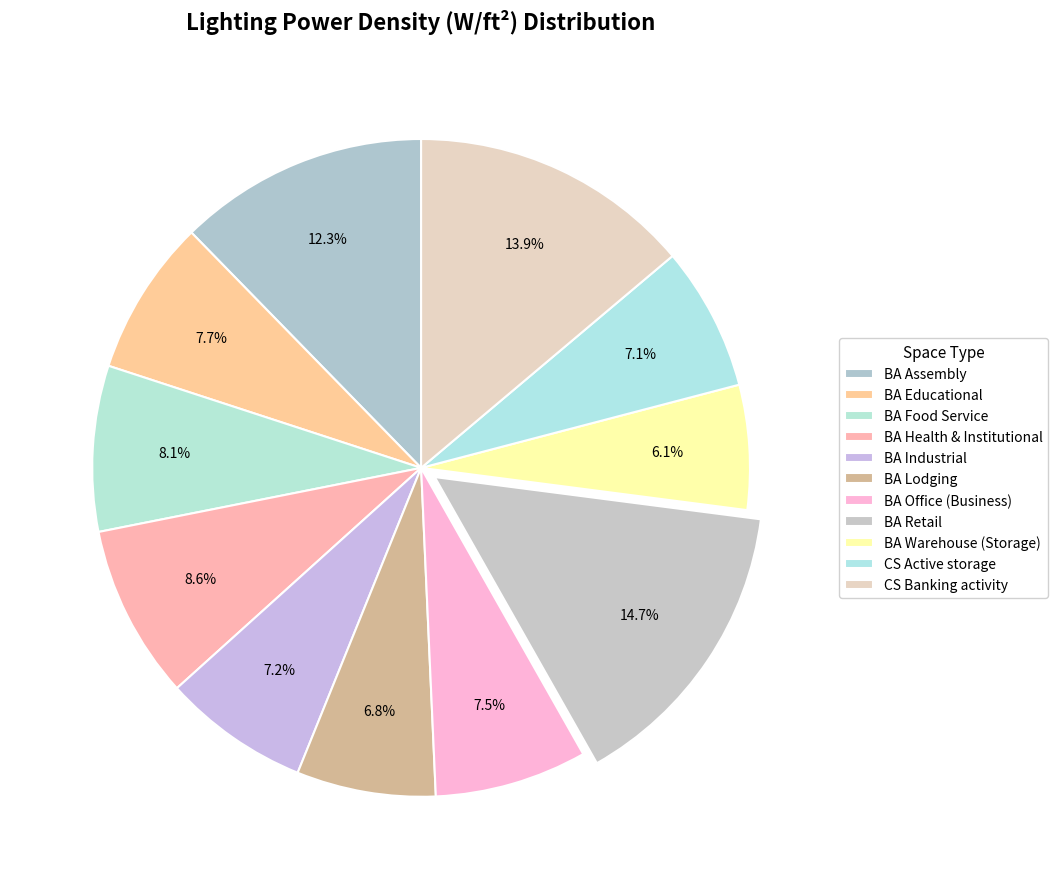

To the nearest percent, what percentage of the pie is BA Office (Business)?

7%